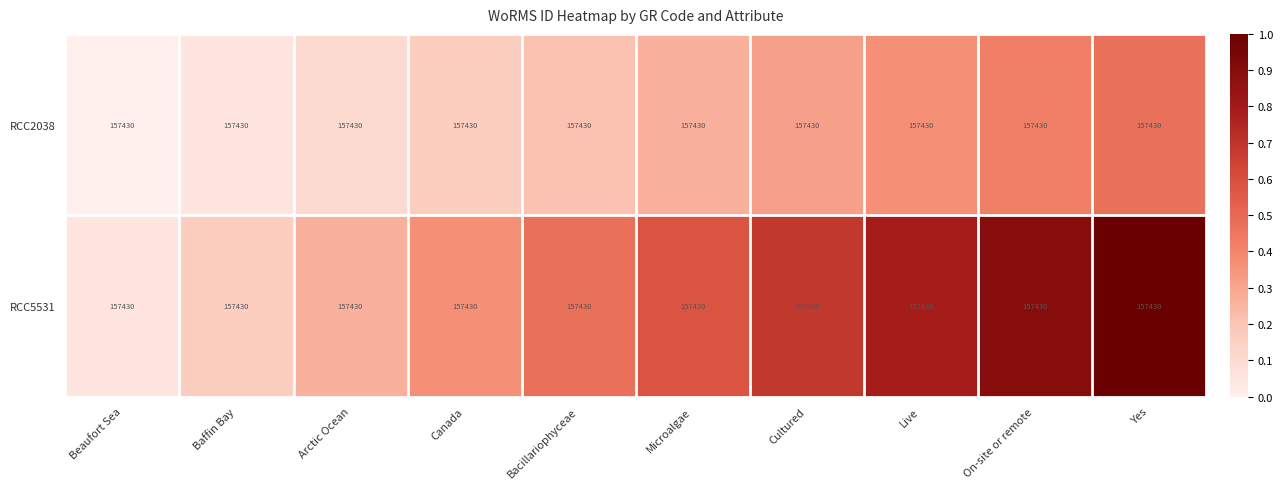

Between Bacillariophyceae and Microalgae, which series saw the biggest shift?

RCC5531